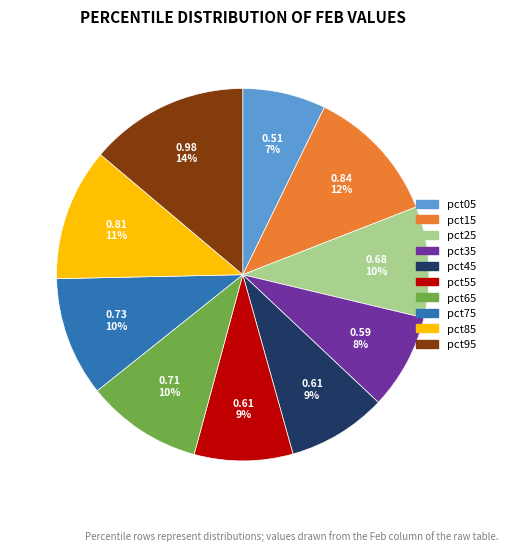

To the nearest percent, what percentage of the pie is pct75?

10%